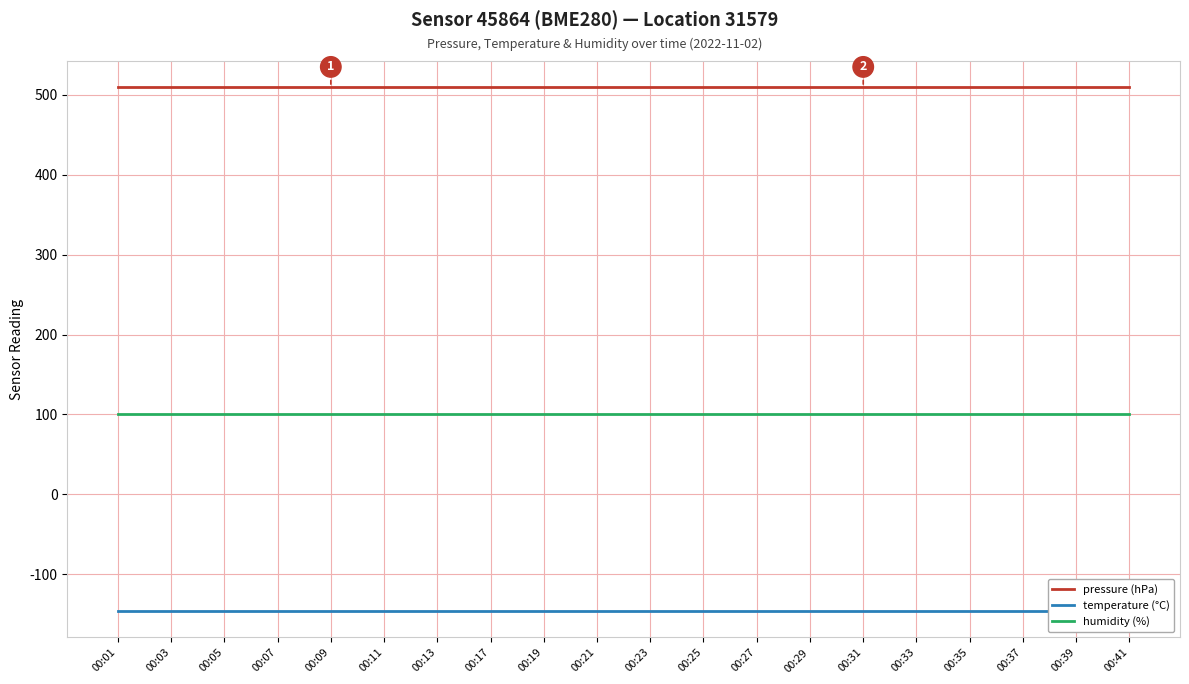

Is this an area chart (filled region under the line)?

No